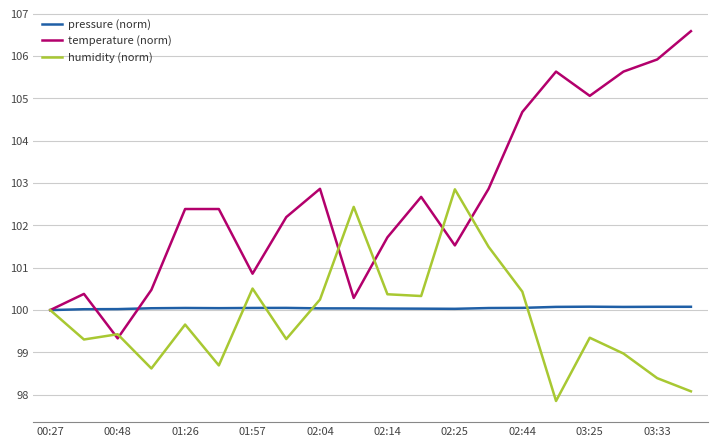

What is the smallest value displayed?

97.9